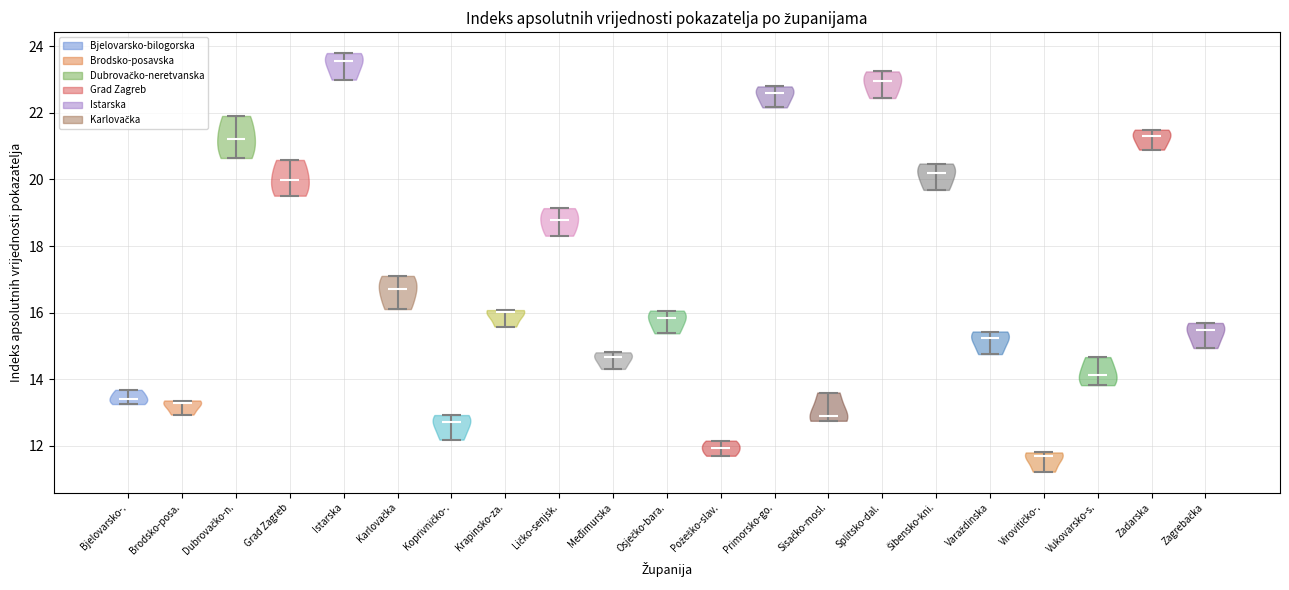

Where does the median line of the violin for Ličko-senjsk. sit on the y-axis? The values are not printed on the chart, so give them approximately, as read against the axis.

18.8